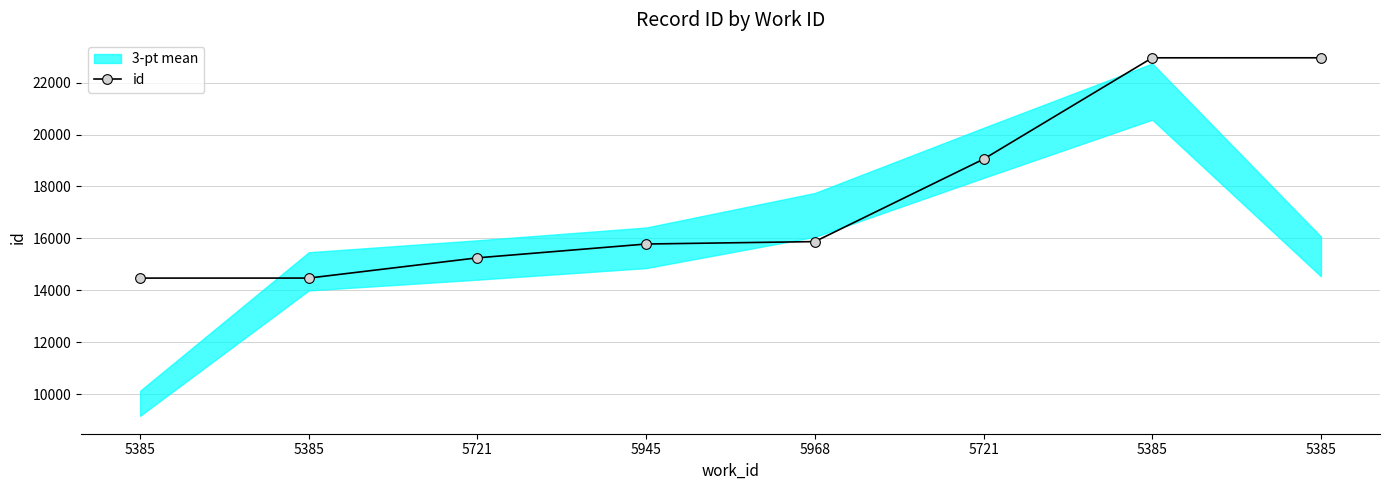

List the labels in order of value, smallest first.

5385, 5385, 5721, 5945, 5968, 5721, 5385, 5385